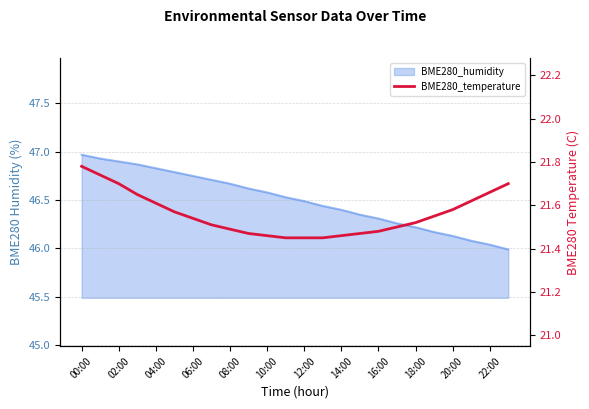

Is it true that the value at 02:00 is 21.7?

True